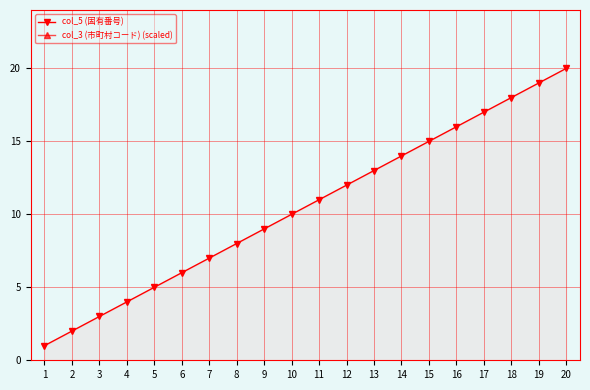

At which category does the chart reach its minimum across all series?

1